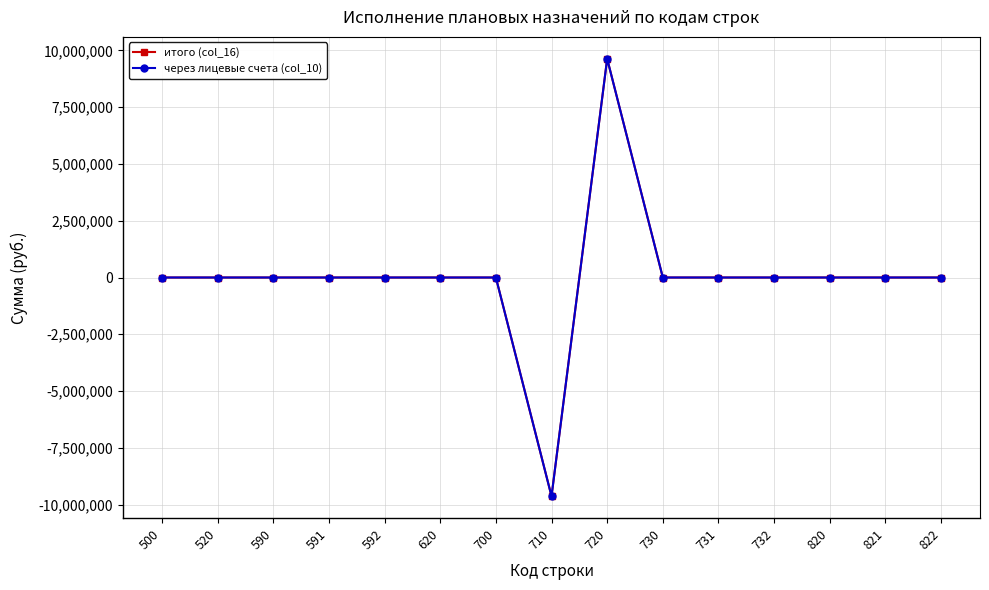

Does the chart have visible grid lines?

Yes